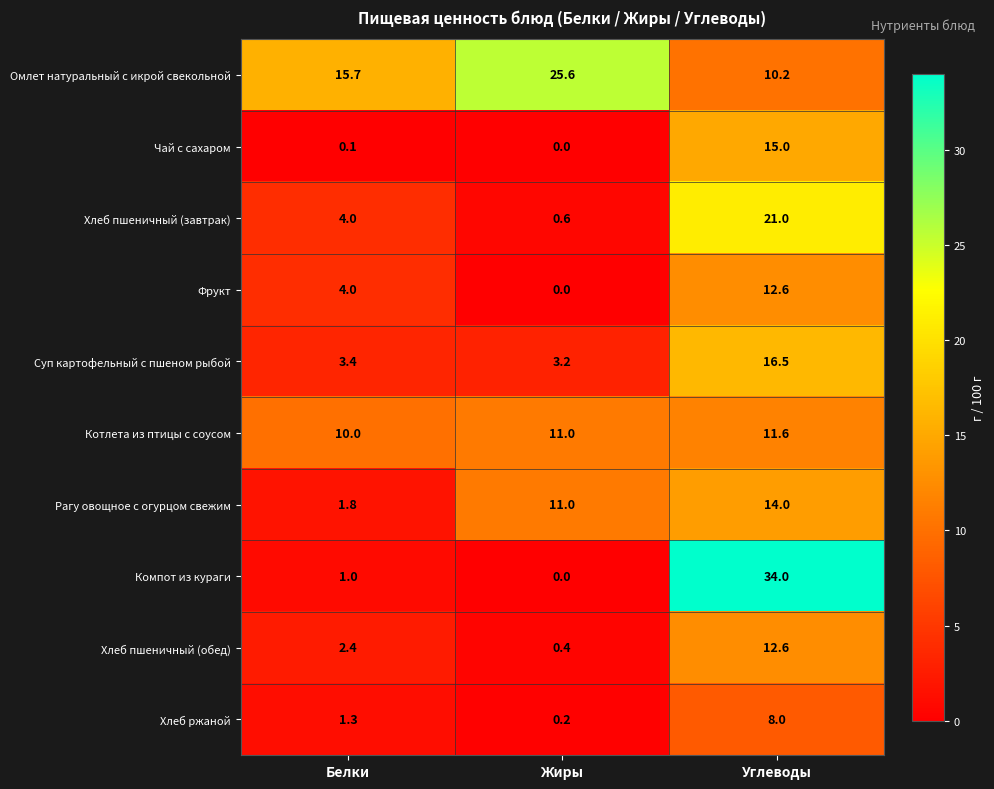

Reading left to right, extract all data points from this chart.

Омлет натуральный с икрой свекольной: 15.7	25.6	10.2
Чай с сахаром: 0.1	0.0	15.0
Хлеб пшеничный (завтрак): 4.0	0.6	21.0
Фрукт: 4.0	0.0	12.6
Суп картофельный с пшеном рыбой: 3.4	3.2	16.5
Котлета из птицы с соусом: 10.0	11.0	11.6
Рагу овощное с огурцом свежим: 1.8	11.0	14.0
Компот из кураги: 1.0	0.0	34.0
Хлеб пшеничный (обед): 2.4	0.4	12.6
Хлеб ржаной: 1.3	0.2	8.0